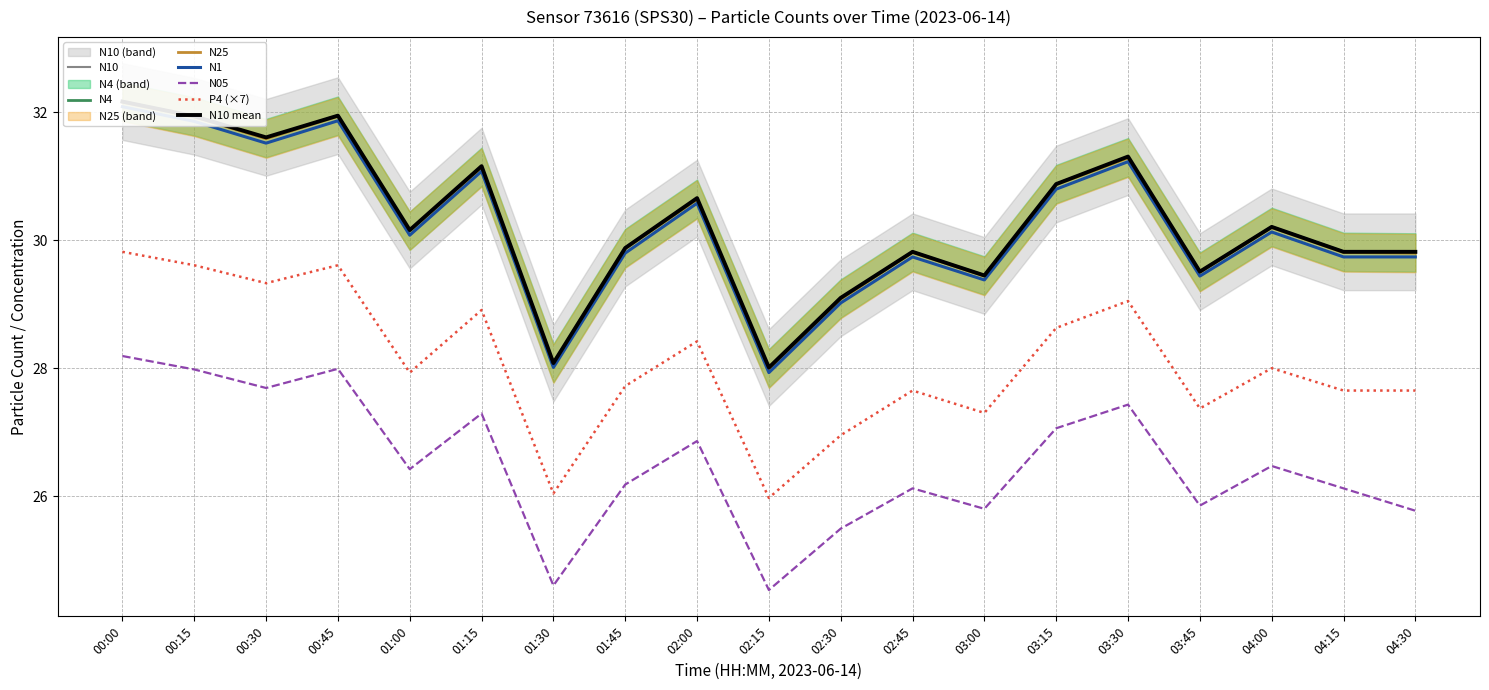

Reading left to right, transcribe all the data shown in this chart.

N05: 28.2	28.0	27.7	28.0	26.4	27.3	24.6	26.2	26.9	24.5	25.5	26.1	25.8	27.1	27.4	25.9	26.5	26.1	25.8
N1: 32.1	31.9	31.5	31.9	30.1	31.1	28.0	29.8	30.6	27.9	29.0	29.7	29.4	30.8	31.2	29.4	30.1	29.7	29.7
N4: 32.2	31.9	31.6	31.9	30.1	31.1	28.1	29.9	30.6	28.0	29.1	29.8	29.4	30.9	31.3	29.5	30.2	29.8	29.8
N10: 32.2	31.9	31.6	31.9	30.2	31.2	28.1	29.9	30.7	28.0	29.1	29.8	29.4	30.9	31.3	29.5	30.2	29.8	29.8
N25: 32.2	31.9	31.6	31.9	30.1	31.1	28.1	29.9	30.6	28.0	29.1	29.8	29.4	30.9	31.3	29.5	30.2	29.8	29.8
P4: 29.8	29.6	29.3	29.6	27.9	28.9	26.0	27.7	28.4	26.0	26.9	27.7	27.3	28.6	29.1	27.4	28.0	27.7	27.7